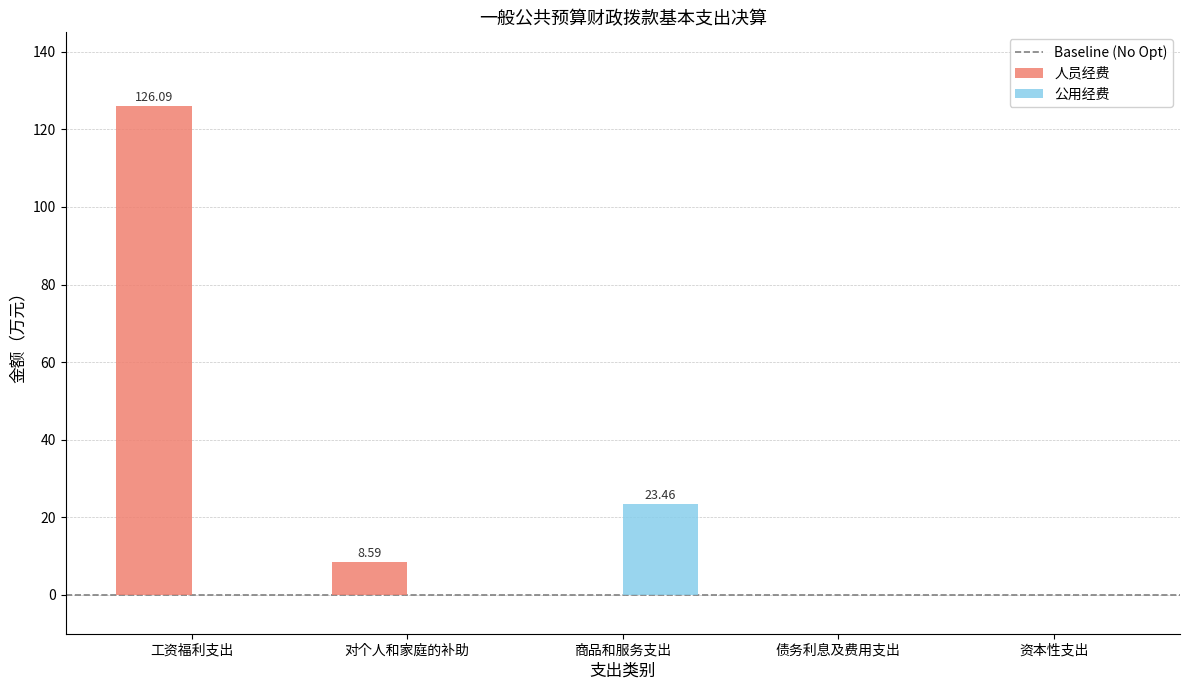

True or false: 公用经费 has a value of 23.5 at 商品和服务支出.

True